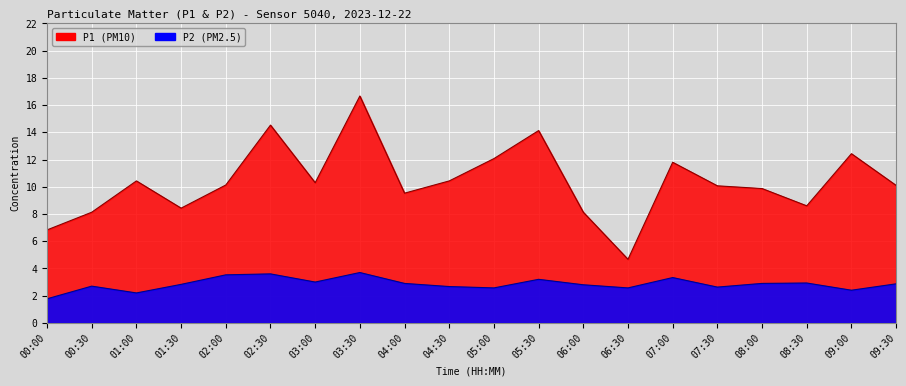

What is the value of the P1 point at the 14th from the left?

4.7